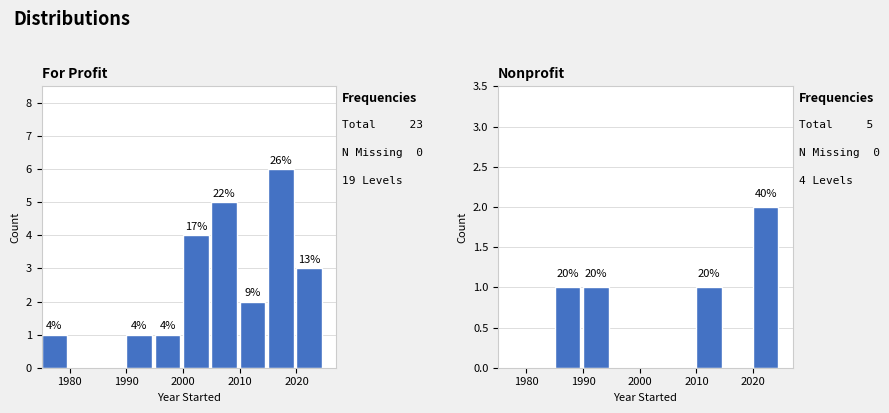

What are all the series names shown in the legend?

For Profit, Nonprofit